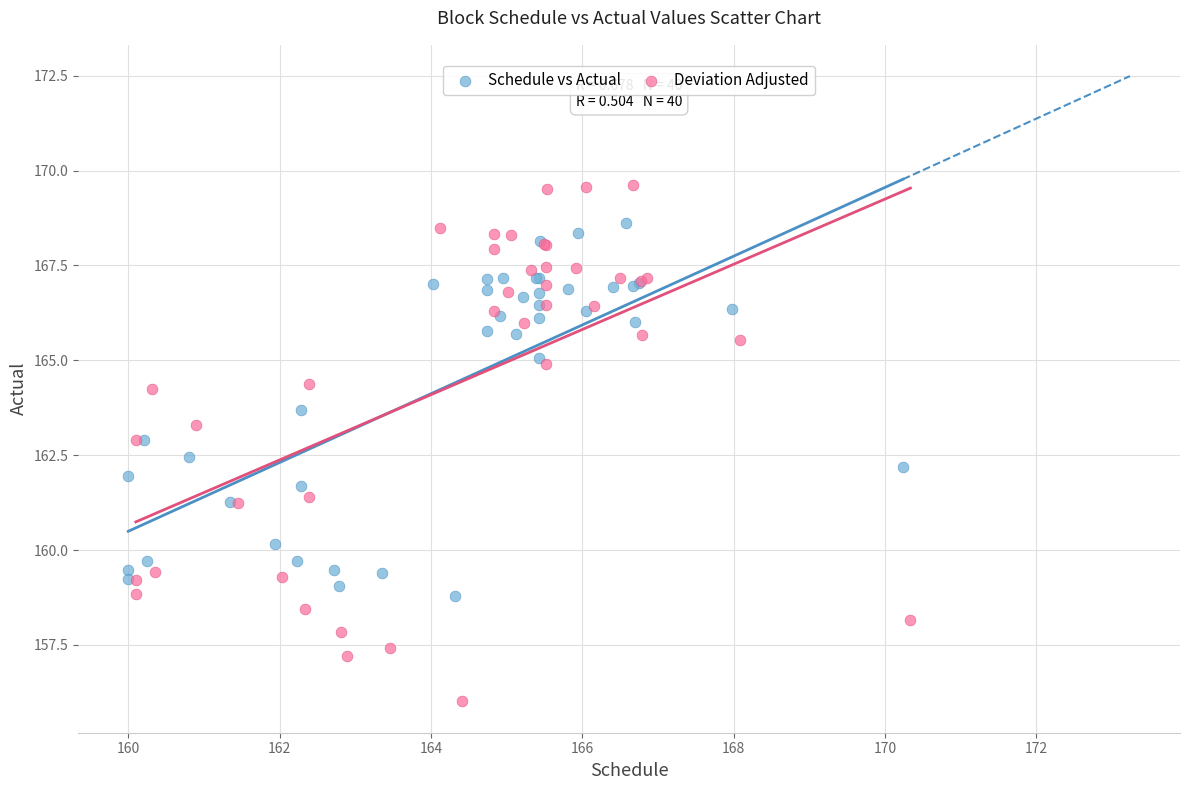

What are all the series names shown in the legend?

Schedule vs Actual, Deviation Adjusted